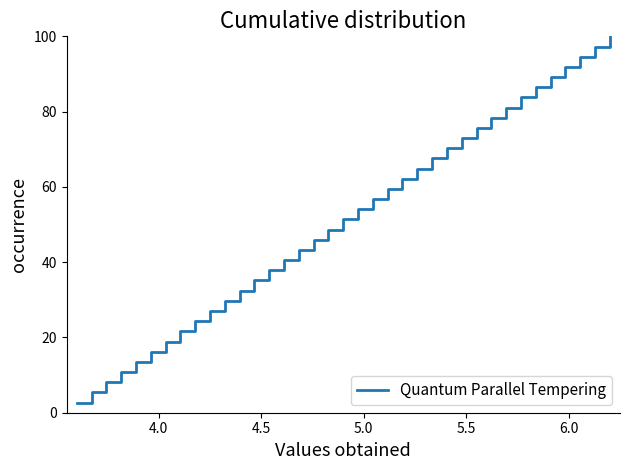

What is the minimum value shown in the chart?

2.7